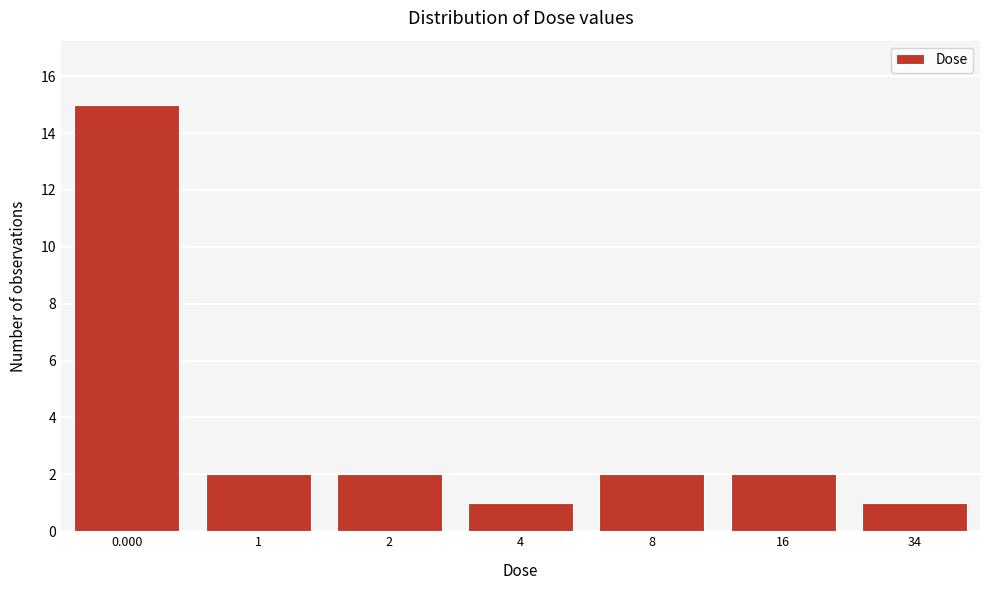

Reading left to right, what are all the values shown in this chart?

0.000=15	1=2	2=2	4=1	8=2	16=2	34=1